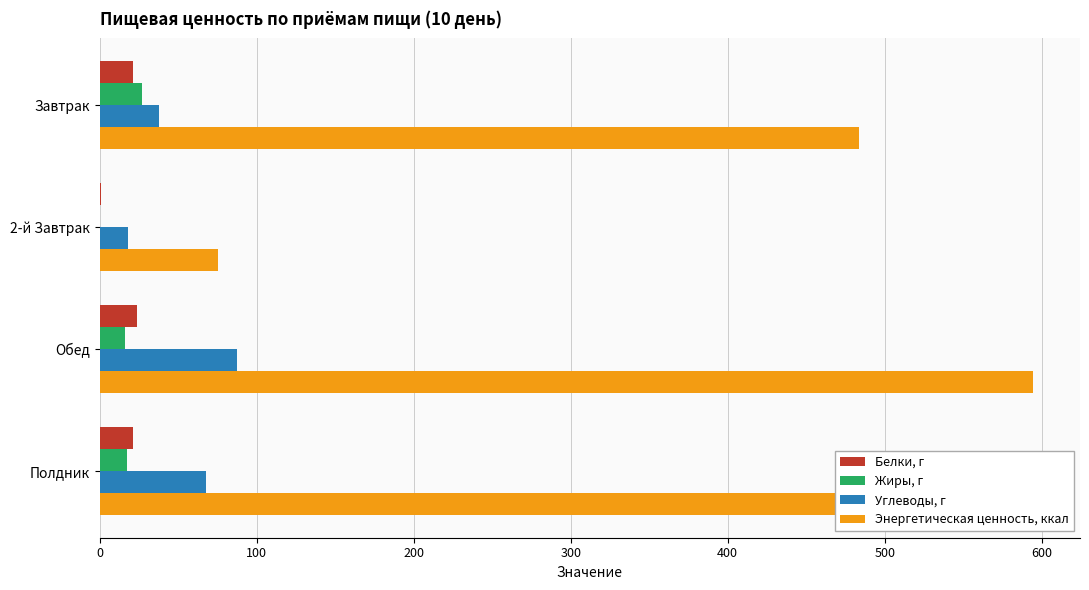

The Углеводы, г series shows 87.2 at Обед. True or false?

True